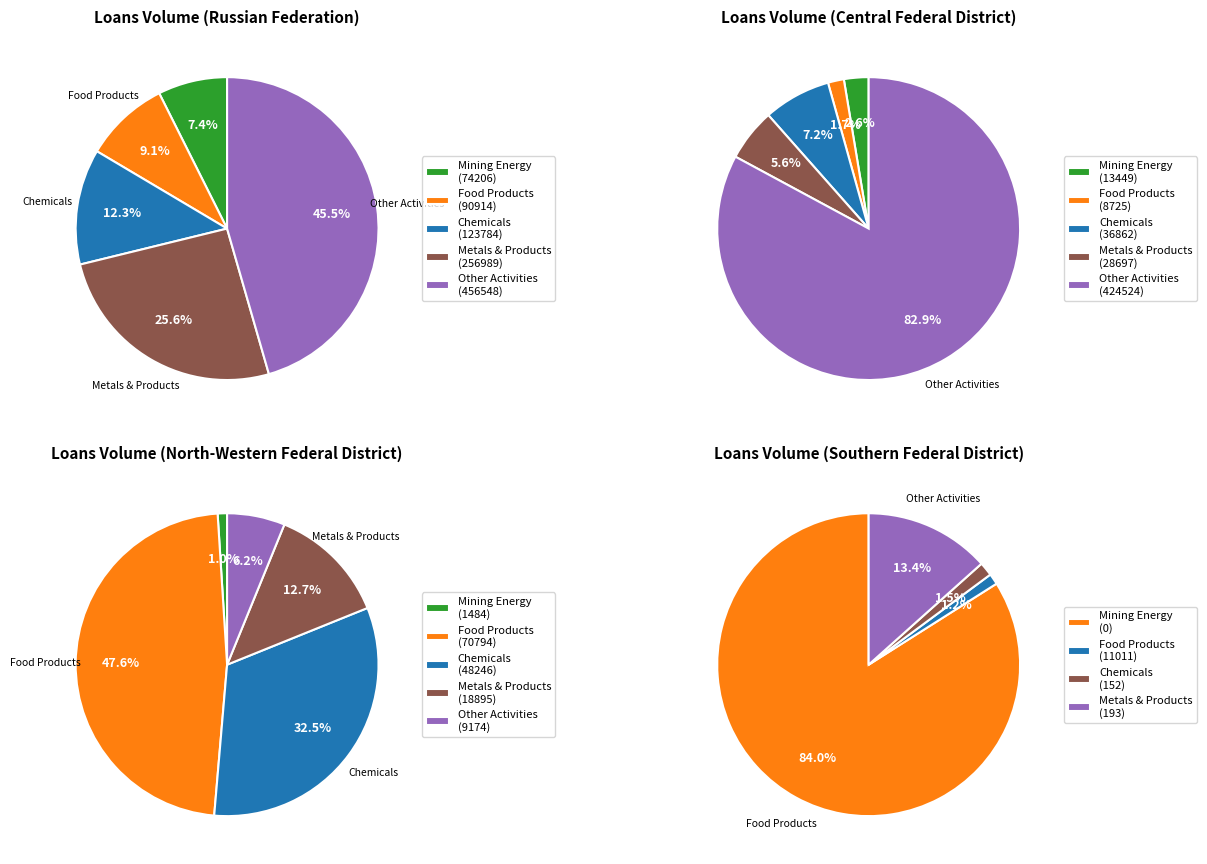

Does 5 represent more than half of the total?

No